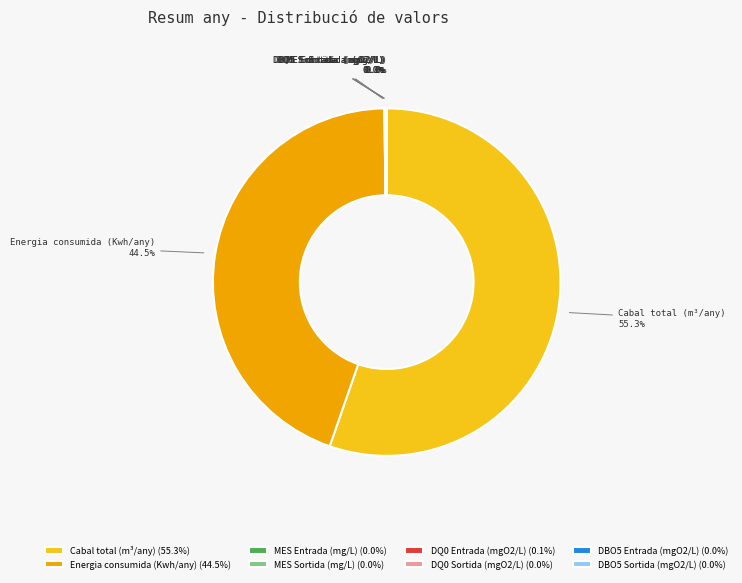

Is there a majority slice in this chart?

Yes